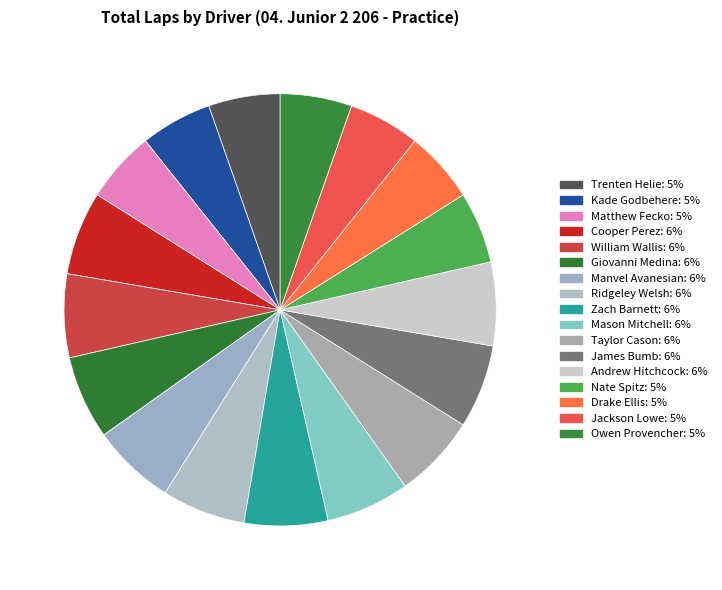

How many segments does this pie chart have?

17